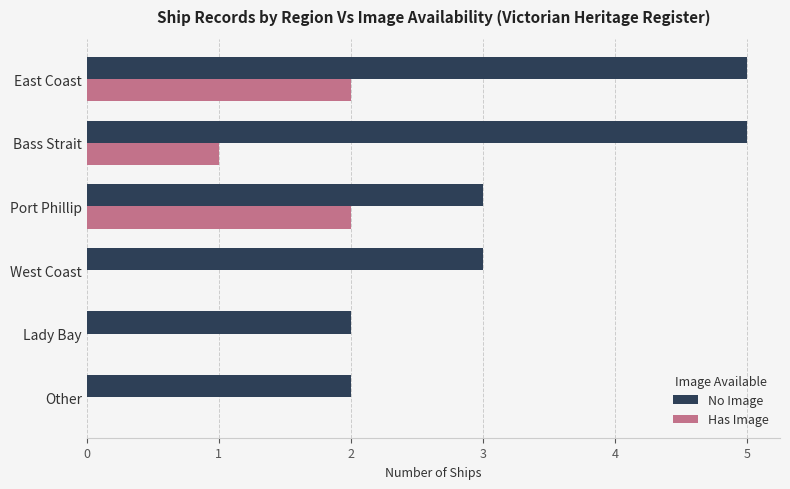

True or false: No Image has a value of 4 at West Coast.

False